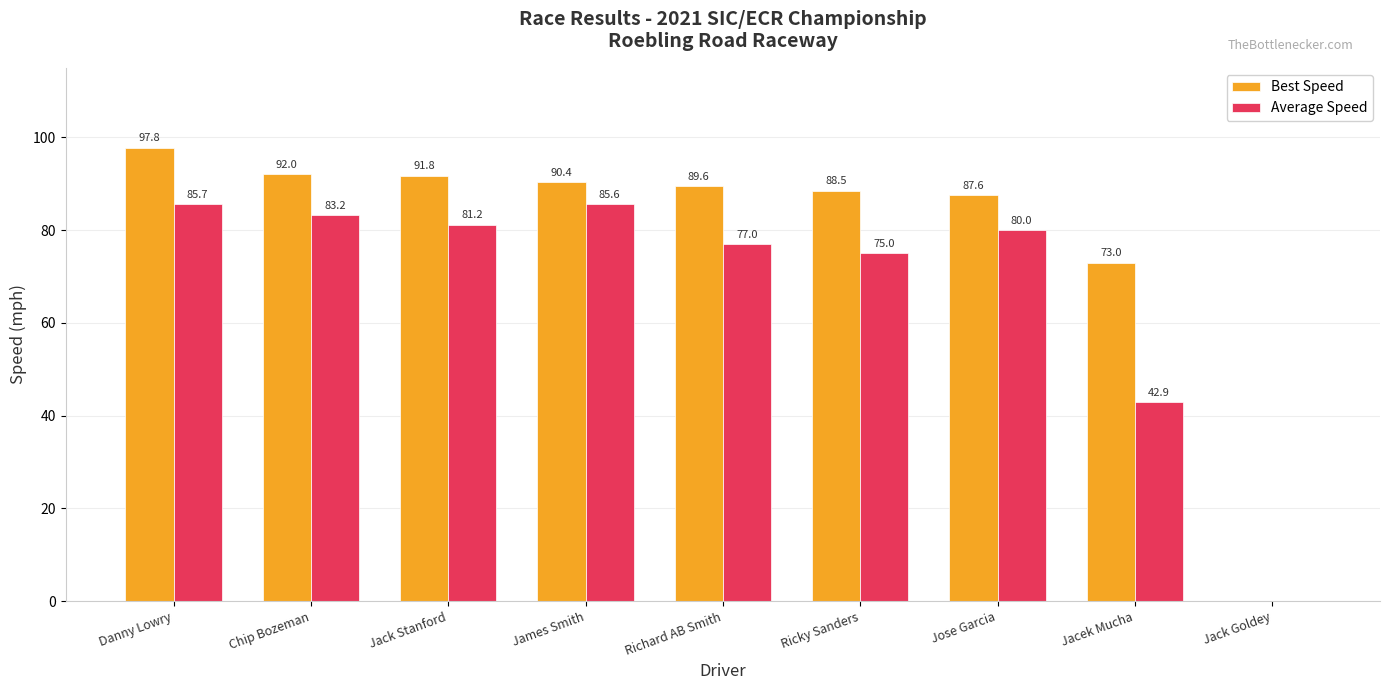

Which series has the widest spread of values?

Best Speed